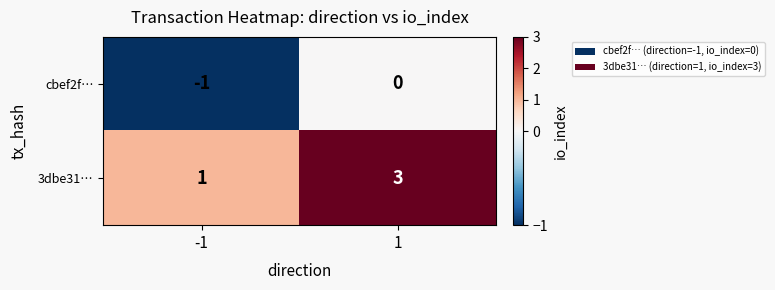

What is the approximate value of 3dbe31… at 1?

3